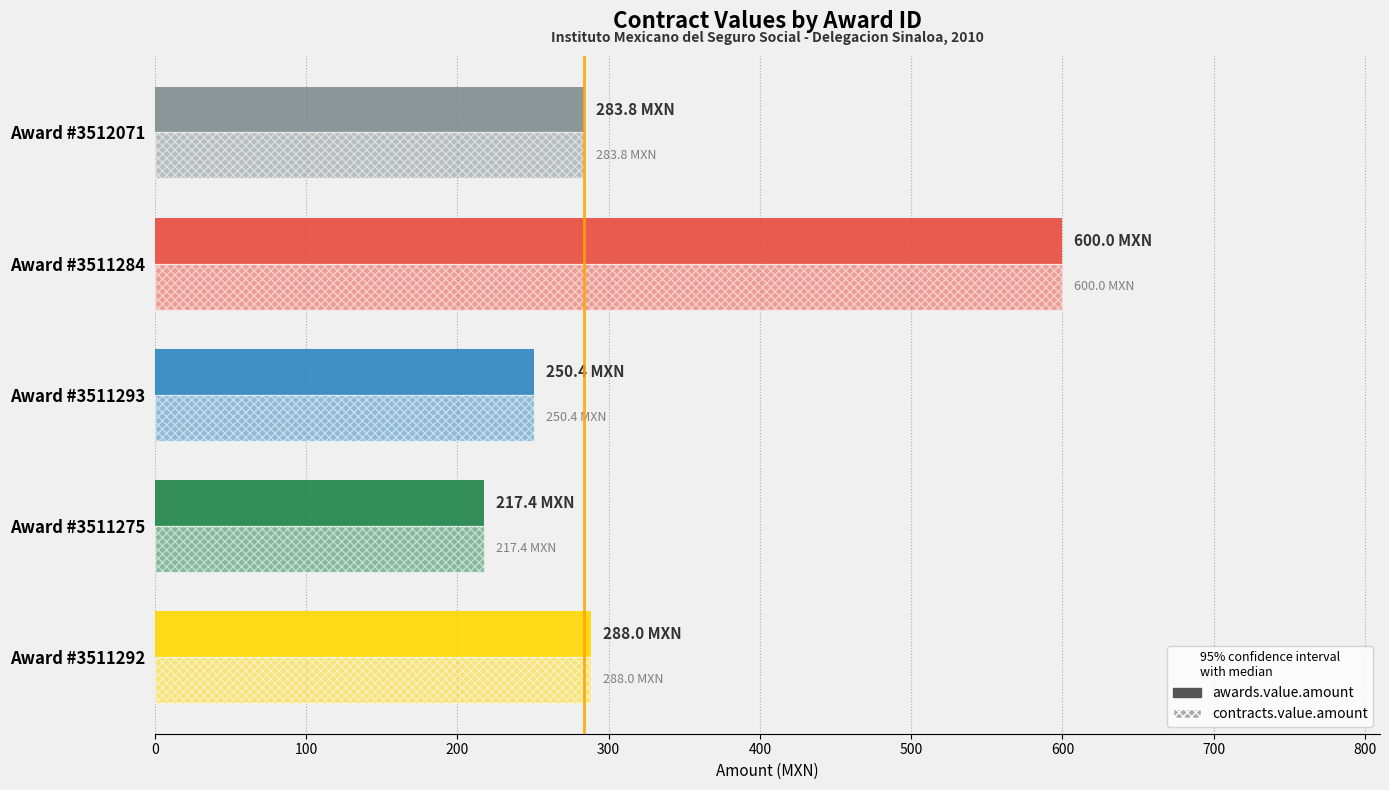

How many values in the awards.value.amount series are below 283?

2